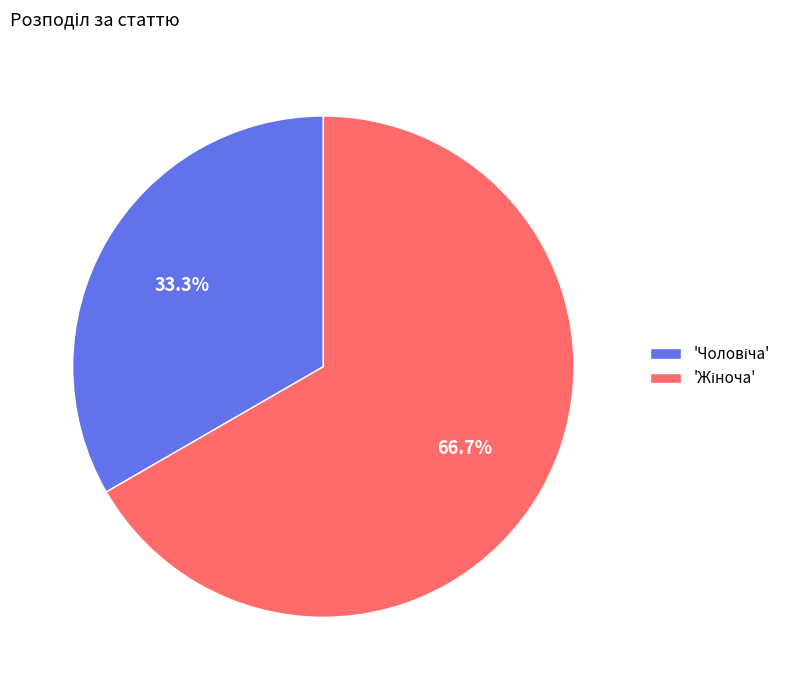

Count the number of slices in the pie.

2